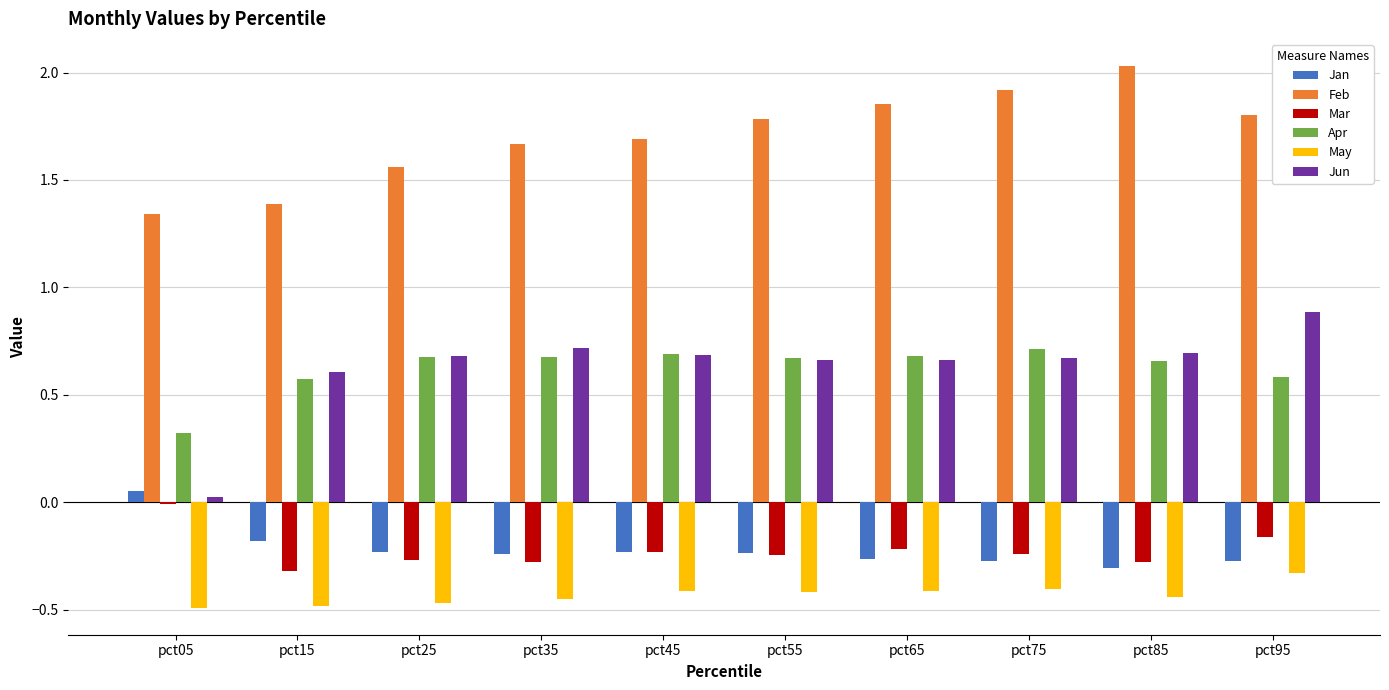

At which label is Apr closest to 0?

pct05